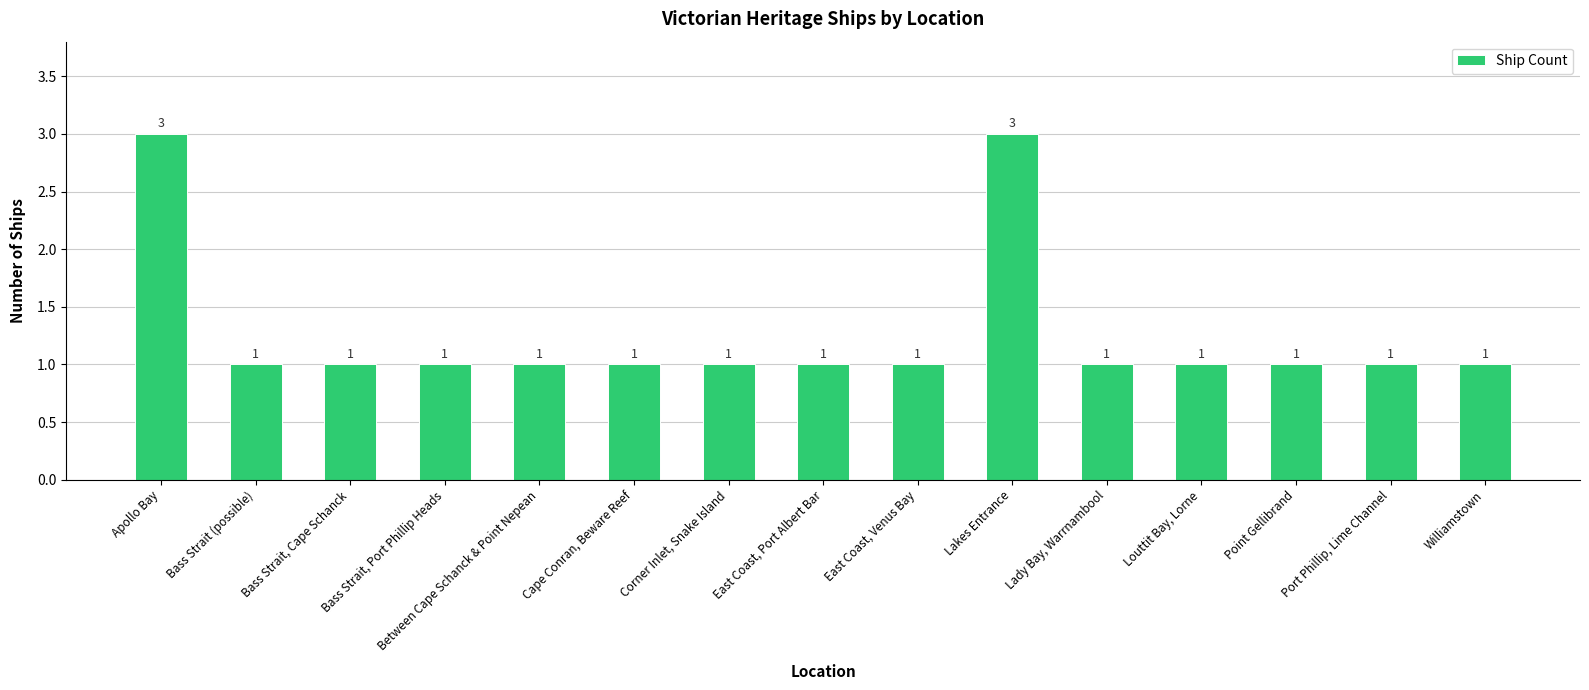

What is the ratio of the value at Lady Bay, Warrnambool to the value at Williamstown?

1.0